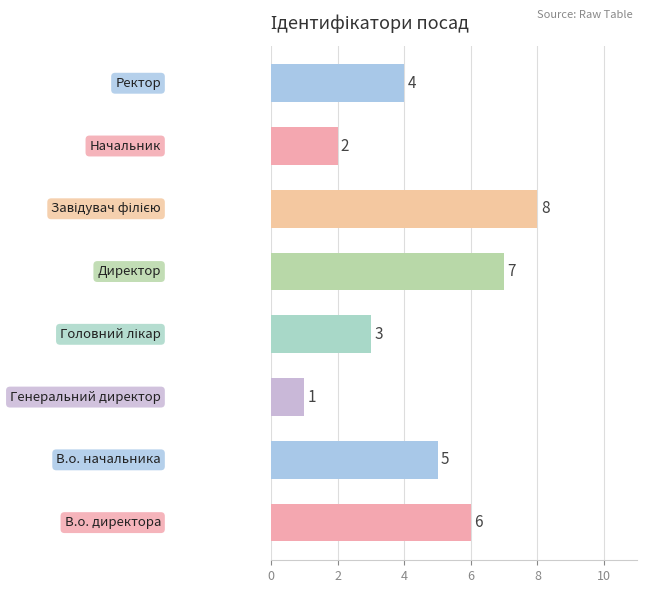

How many values are between 3 and 7?

5